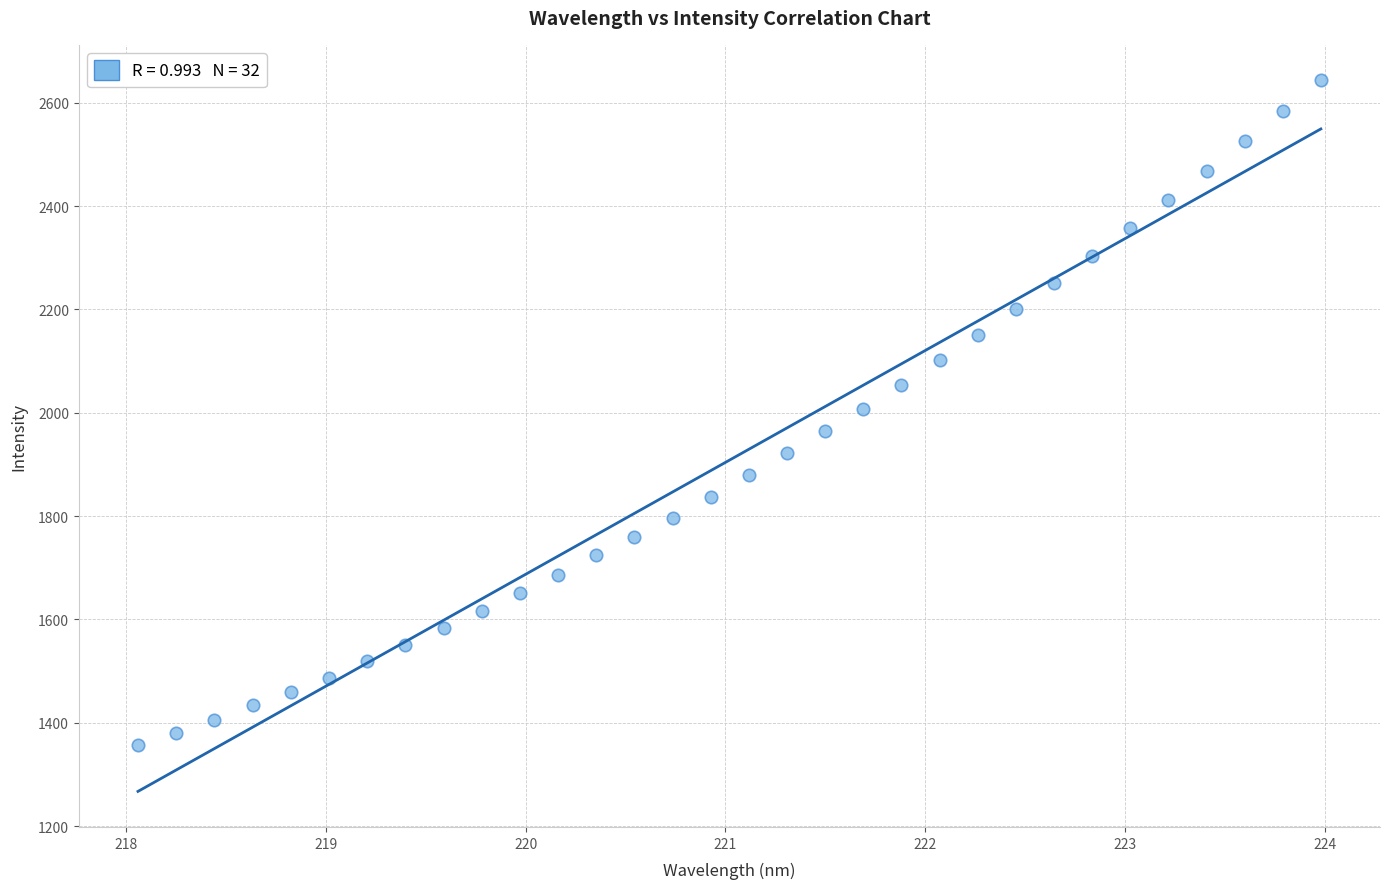

What is the range of Y values (max minus min)?

1287.3